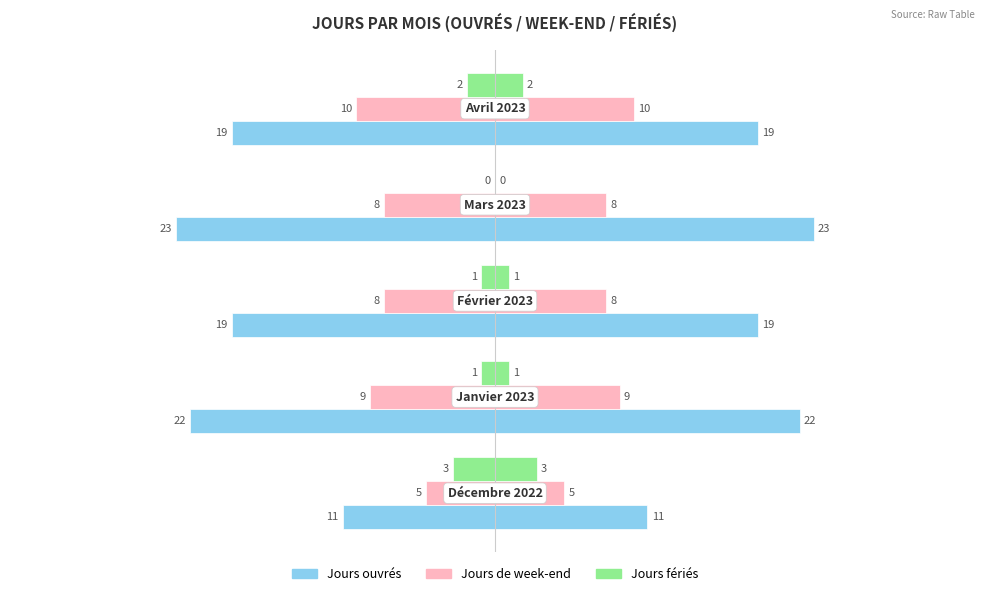

What is the difference between the maximum and minimum values in the Jours de week-end series?

5